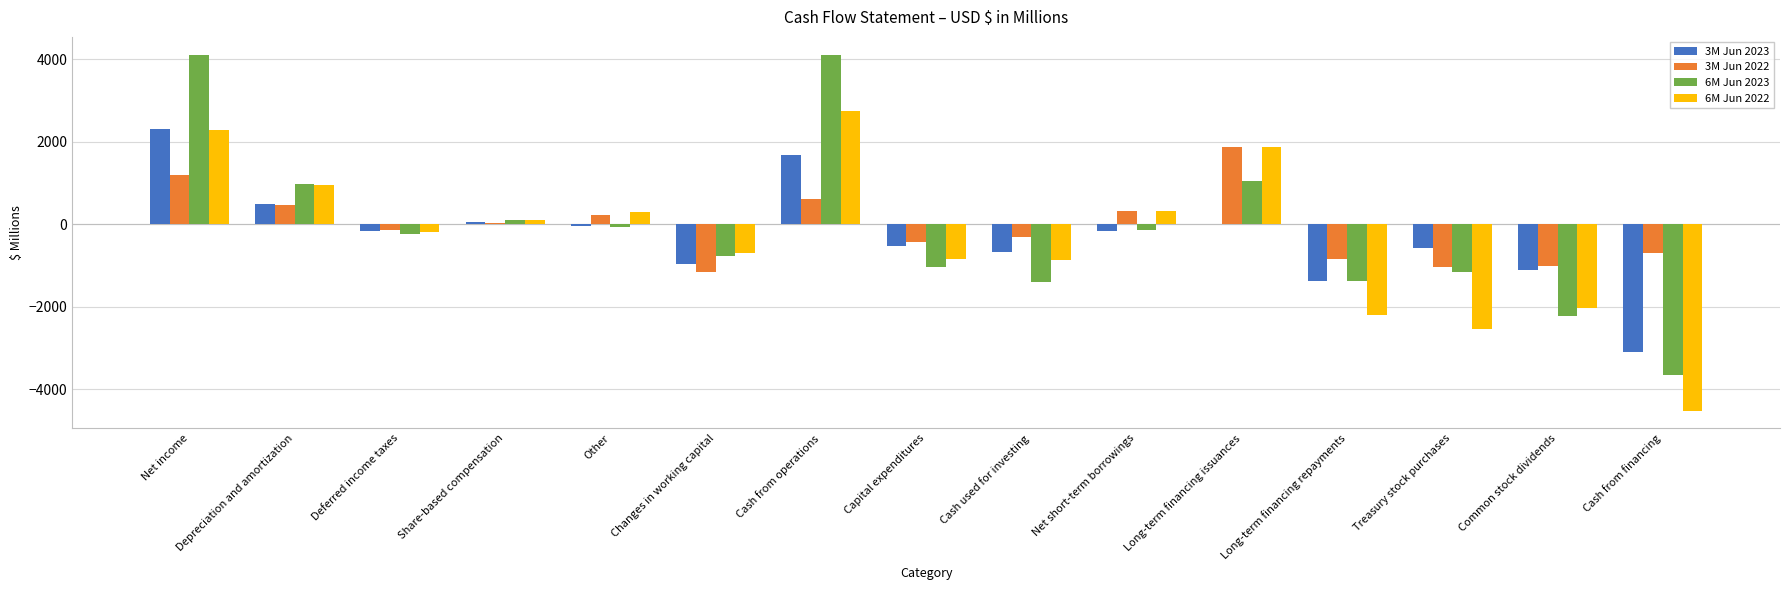

What is the highest value of the 6M Jun 2022 series?

2751.4